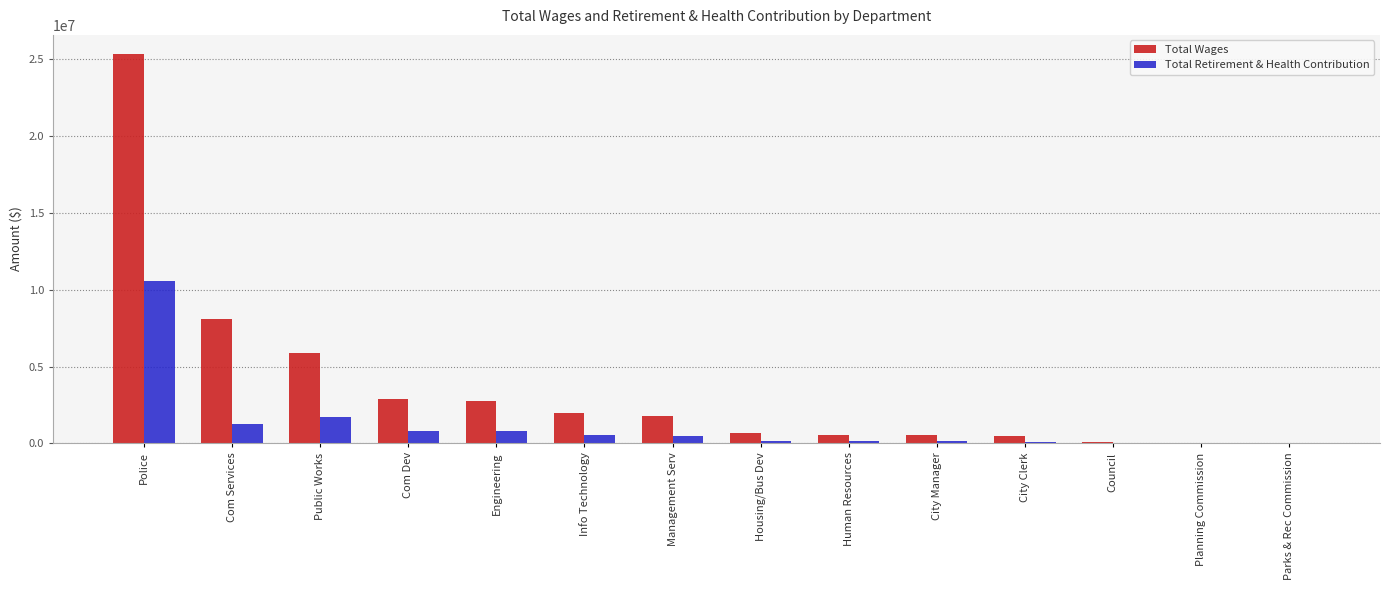

What is the maximum value shown in the chart?

25325503